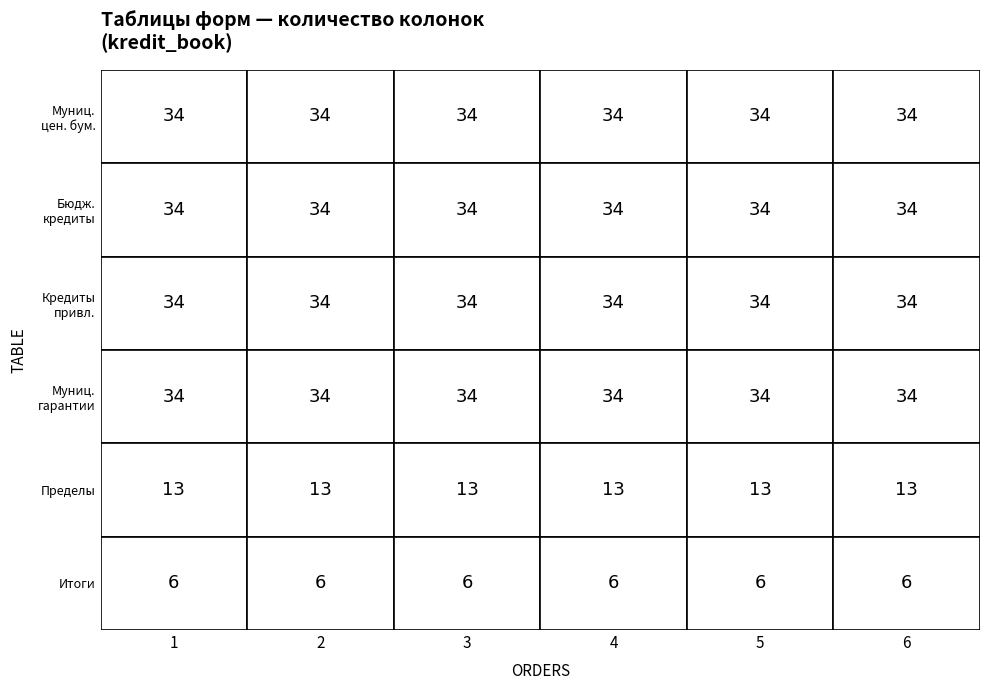

Reading right to left, what are all the values shown in this chart?

1: 5=6	4=13	3=34	2=34	1=34	0=34
2: 5=6	4=13	3=34	2=34	1=34	0=34
3: 5=6	4=13	3=34	2=34	1=34	0=34
4: 5=6	4=13	3=34	2=34	1=34	0=34
5: 5=6	4=13	3=34	2=34	1=34	0=34
6: 5=6	4=13	3=34	2=34	1=34	0=34